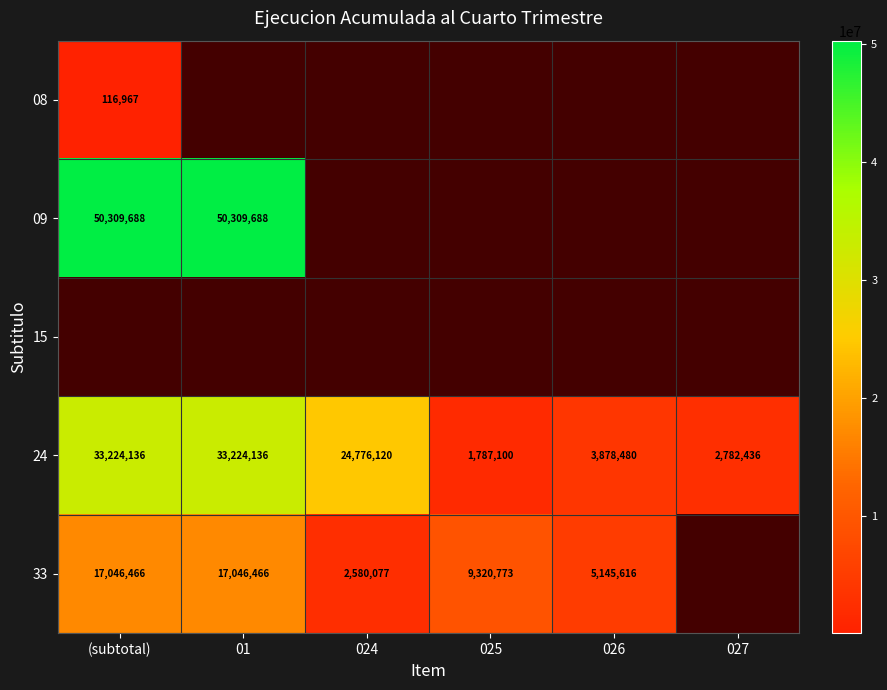

True or false: 08 has a value of 185588 at (subtotal).

False